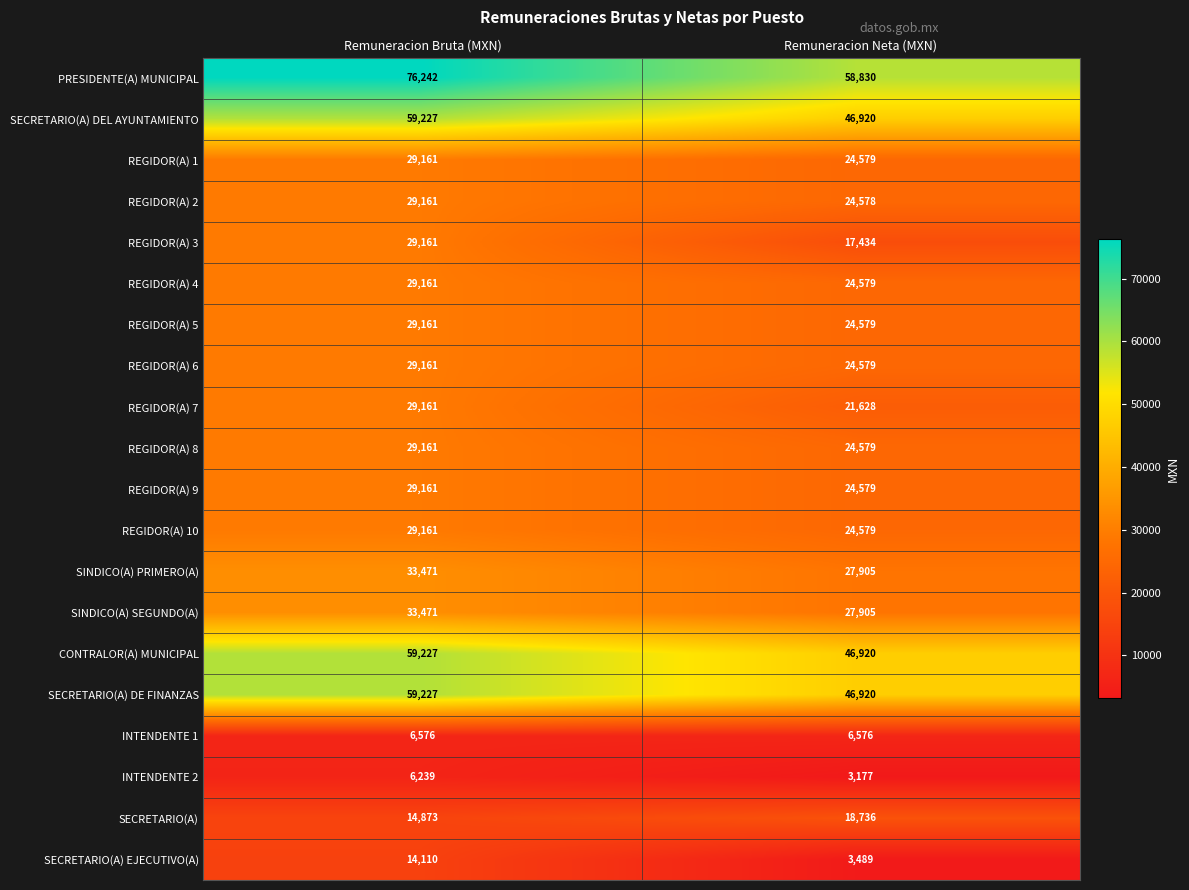

What is the total value across all series at Remuneracion Bruta (MXN)?

654273